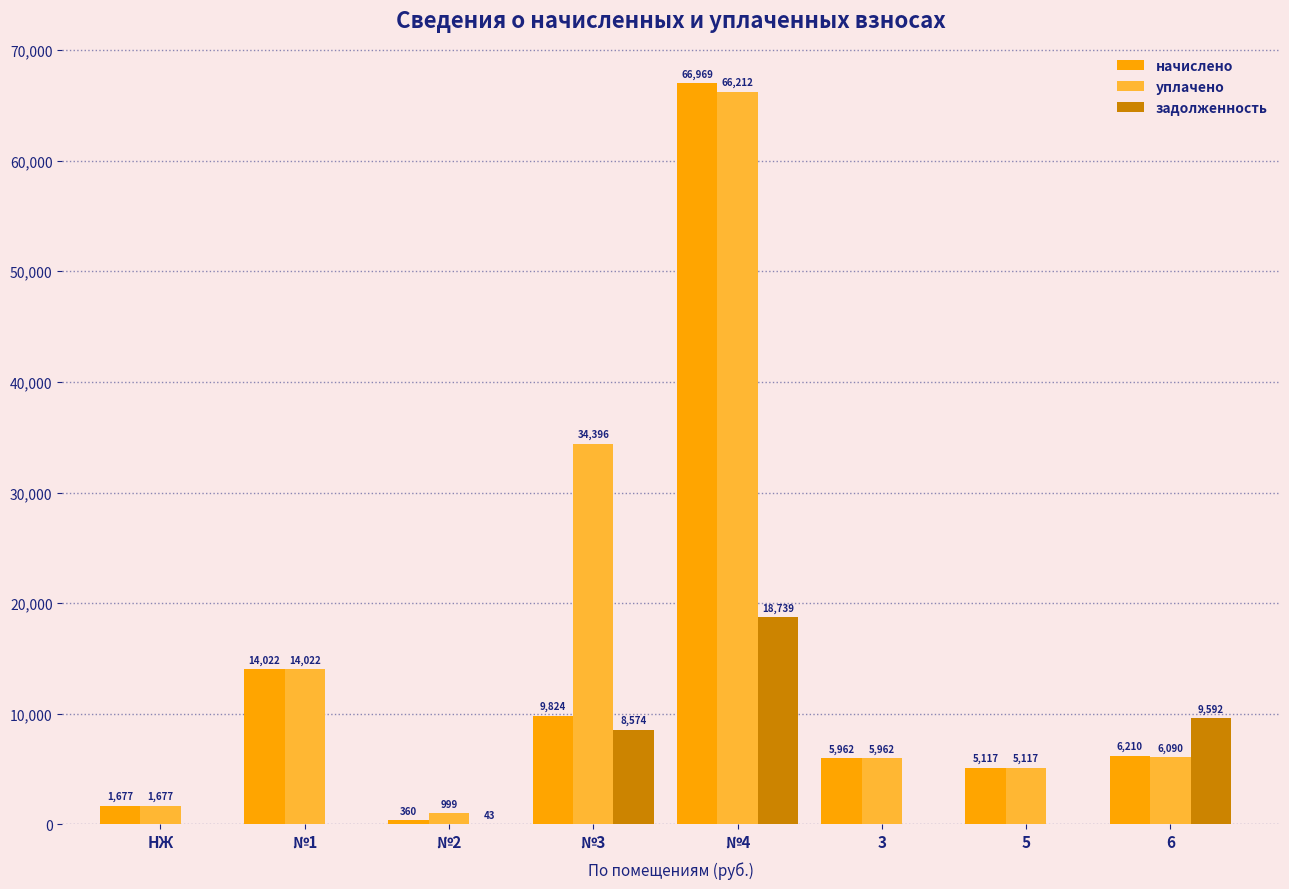

What is the greatest value displayed?

66968.6